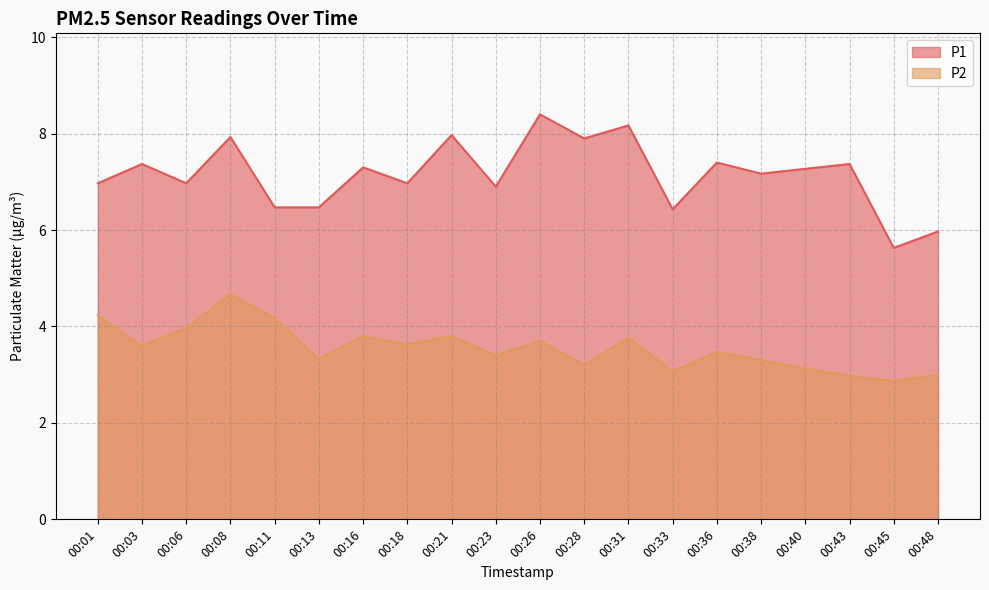

How many lines are shown in the chart?

2